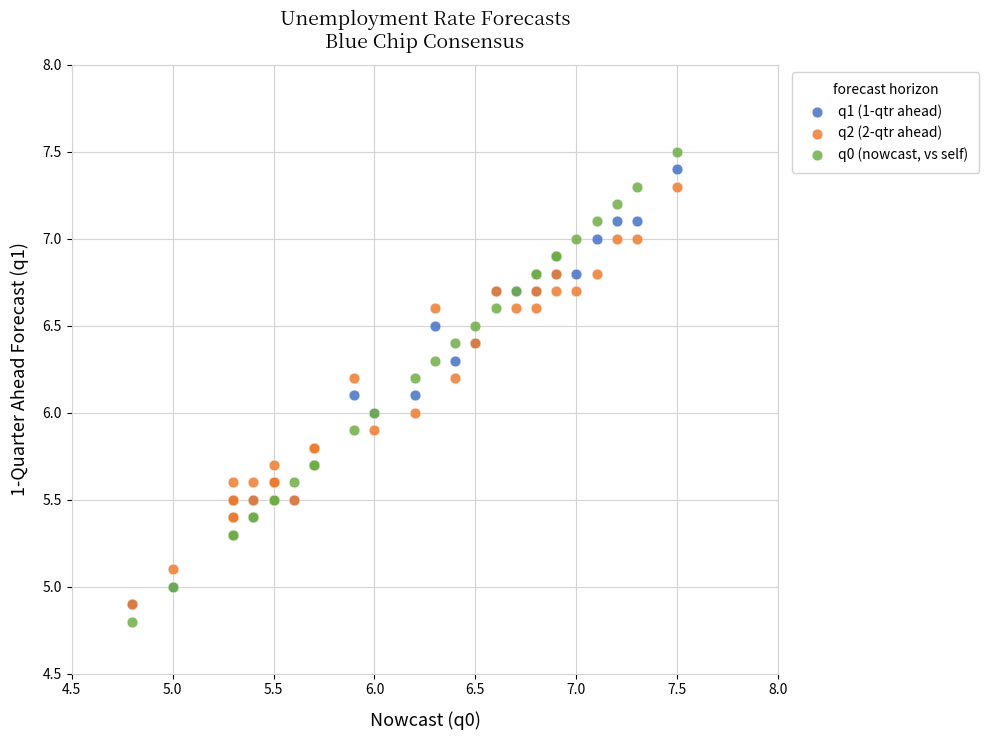

Which series reaches the minimum Y coordinate?

q0 (nowcast, vs self)